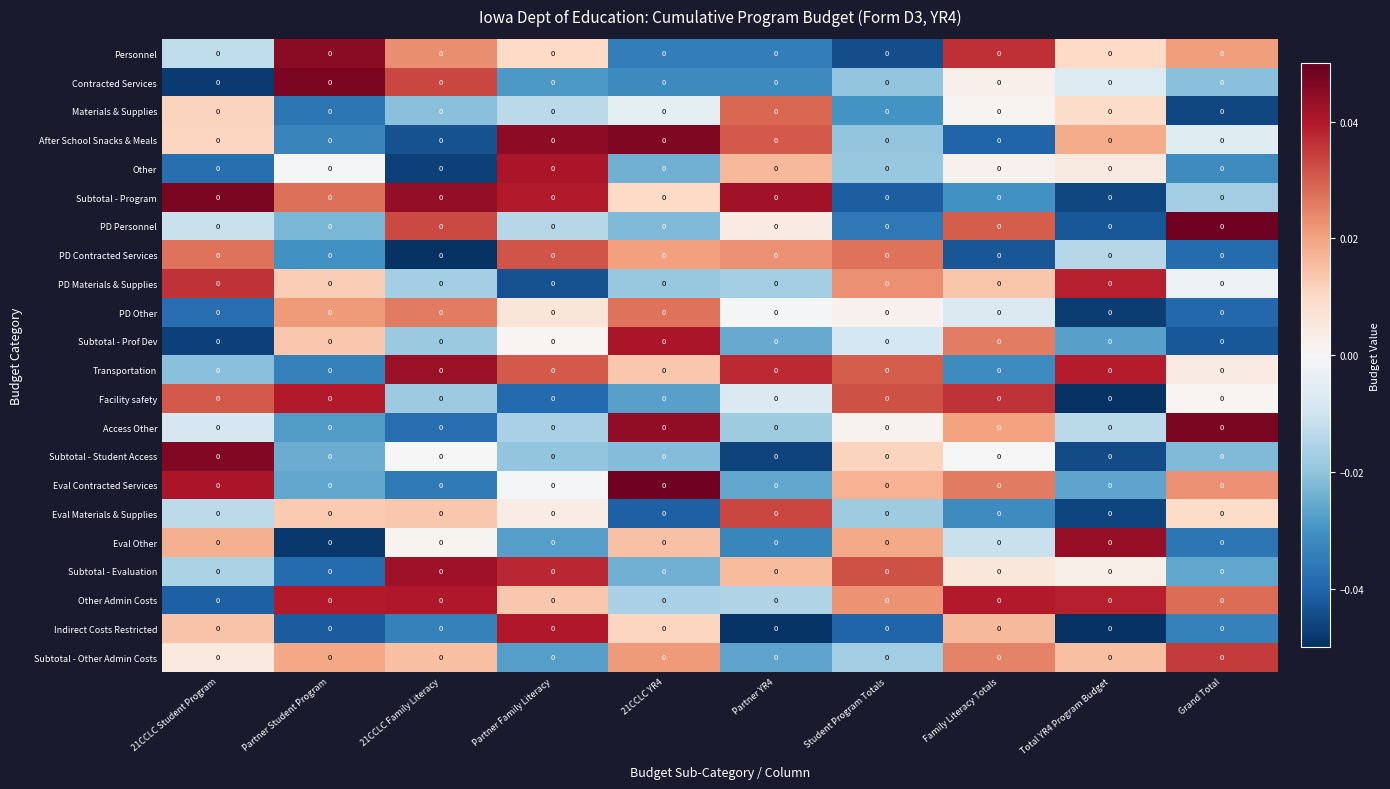

The value of PD Personnel at 21CCLC YR4 is -0.0. True or false?

True